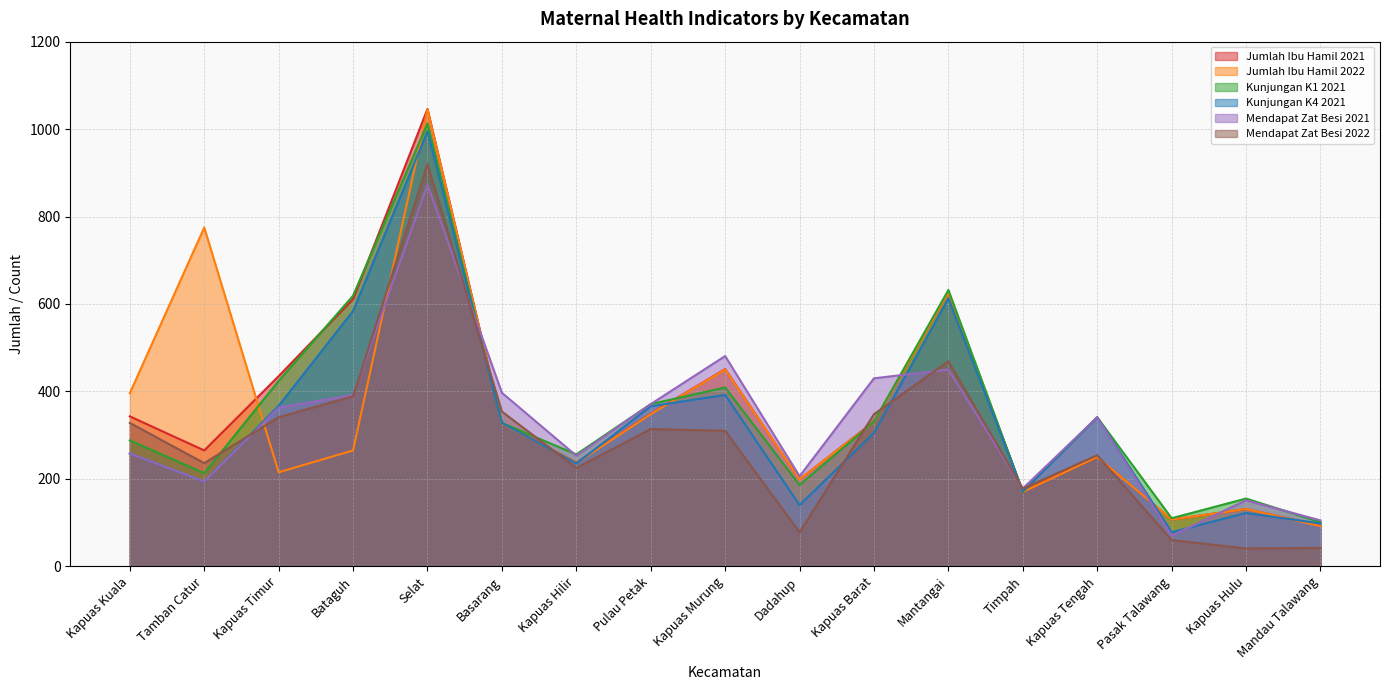

Reading left to right, extract all data points from this chart.

Jumlah Ibu Hamil 2021: 343	265	435	611	1046	328	237	349	451	199	331	627	171	250	107	131	93
Jumlah Ibu Hamil 2022: 396	775	215	265	1045	327	236	348	450	199	330	627	170	250	107	131	92
Kunjungan K1 2021: 288	213	424	619	1013	328	256	371	409	186	331	632	171	341	110	155	101
Kunjungan K4 2021: 258	194	367	584	995	328	235	366	392	140	305	613	171	341	78	122	98
Mendapat Zat Besi 2021: 258	194	363	392	873	397	253	371	481	206	430	450	178	341	70	151	105
Mendapat Zat Besi 2022: 328	236	341	389	920	354	225	314	310	78	348	469	178	254	60	41	42